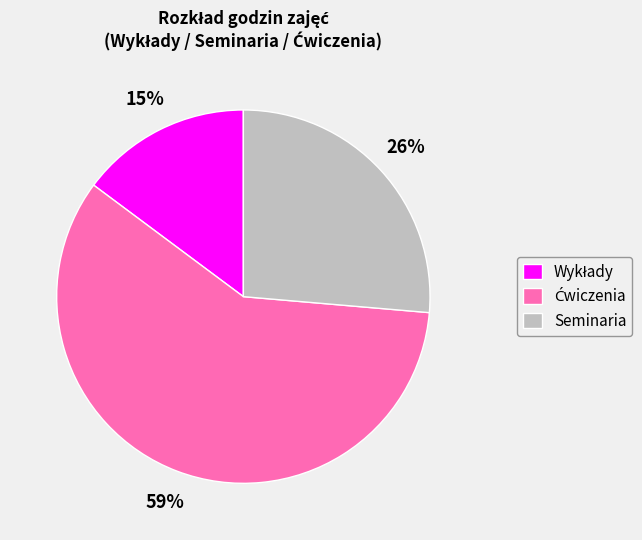

Does any single category account for the majority?

Yes